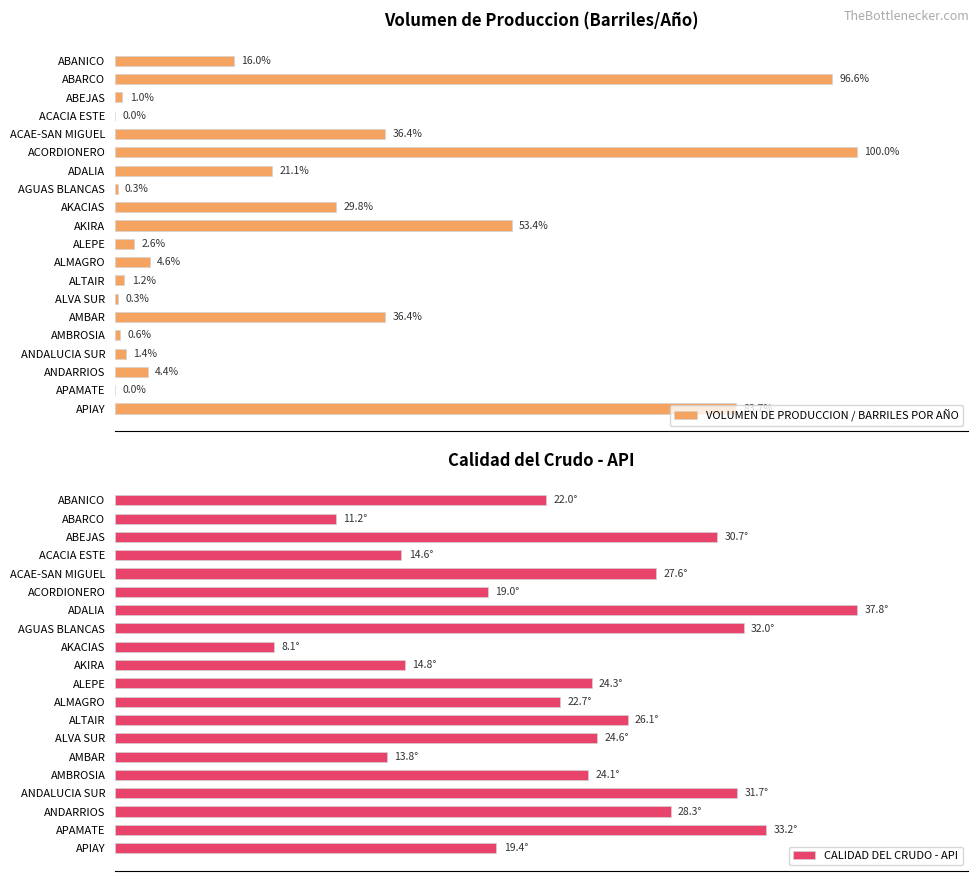

Which category has the highest value in the VOLUMEN DE PRODUCCION / BARRILES POR AÑO series?

ACORDIONERO